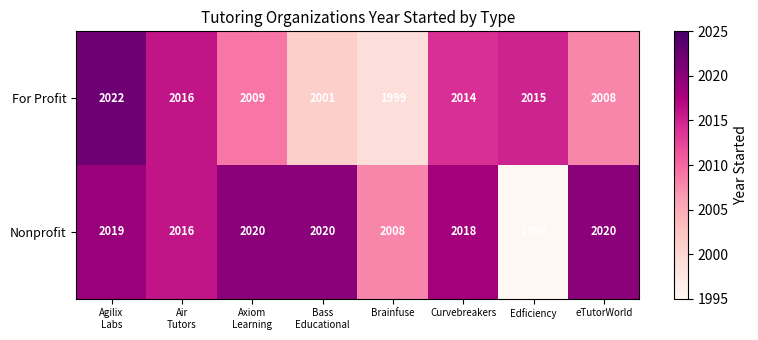

Reading left to right, transcribe all the data shown in this chart.

For Profit: 2022	2016	2009	2001	1999	2014	2015	2008
Nonprofit: 2019	2016	2020	2020	2008	2018	1990	2020